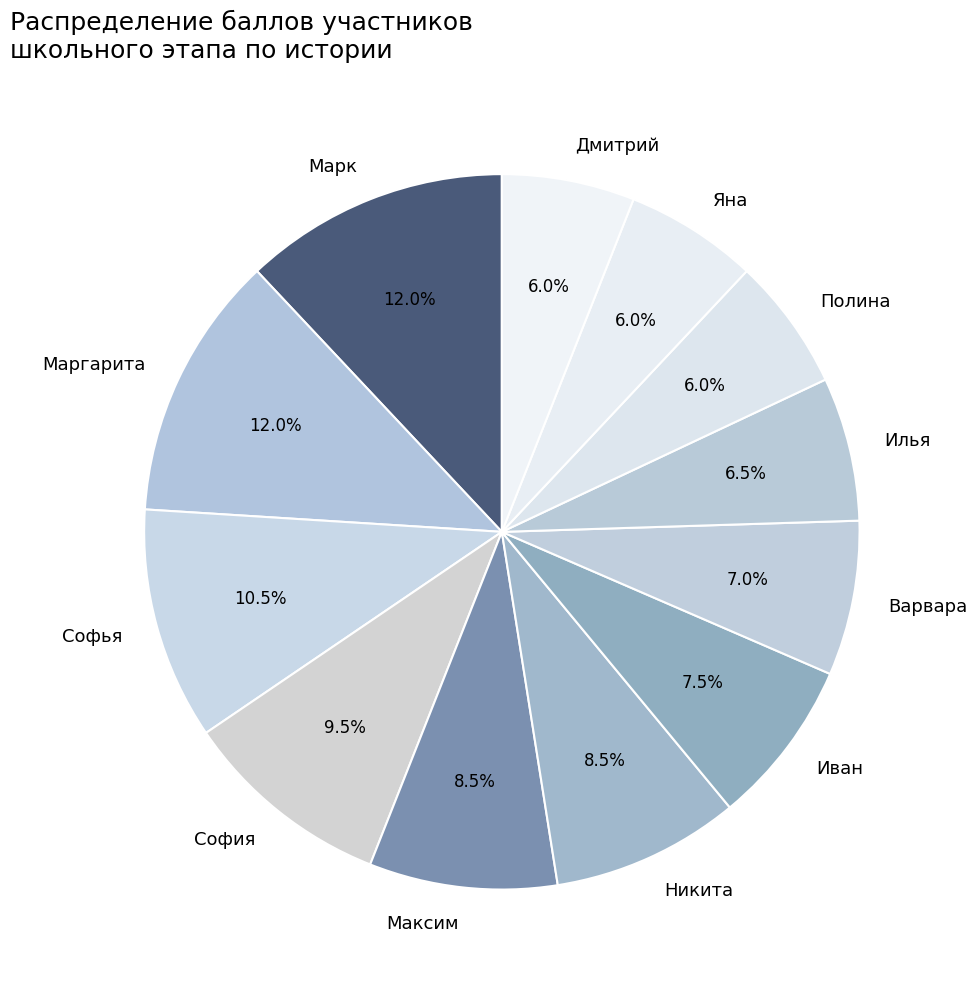

Does any single category account for the majority?

No